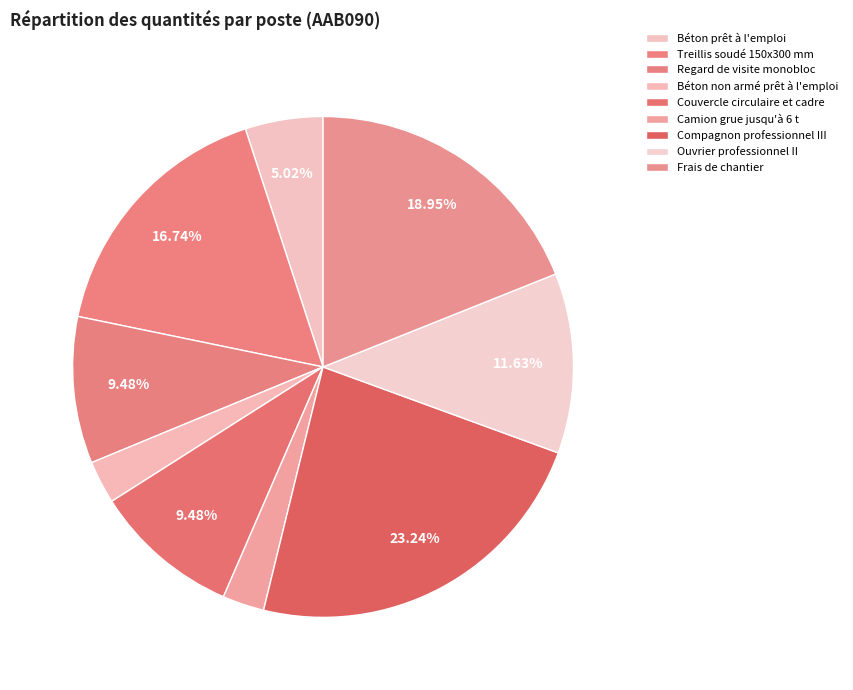

How much of the chart is everything except Béton prêt à l'emploi?

95.0%